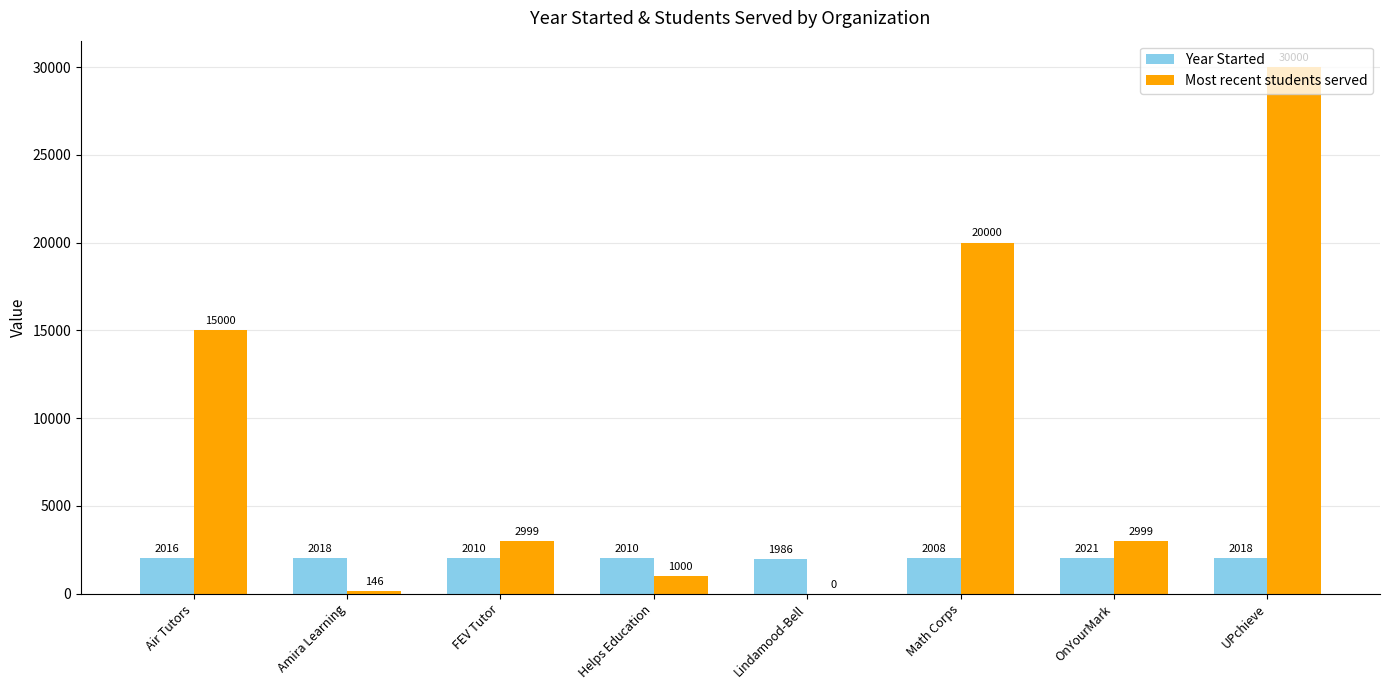

What is the sum of the Year Started values at UPchieve and Math Corps?

4026